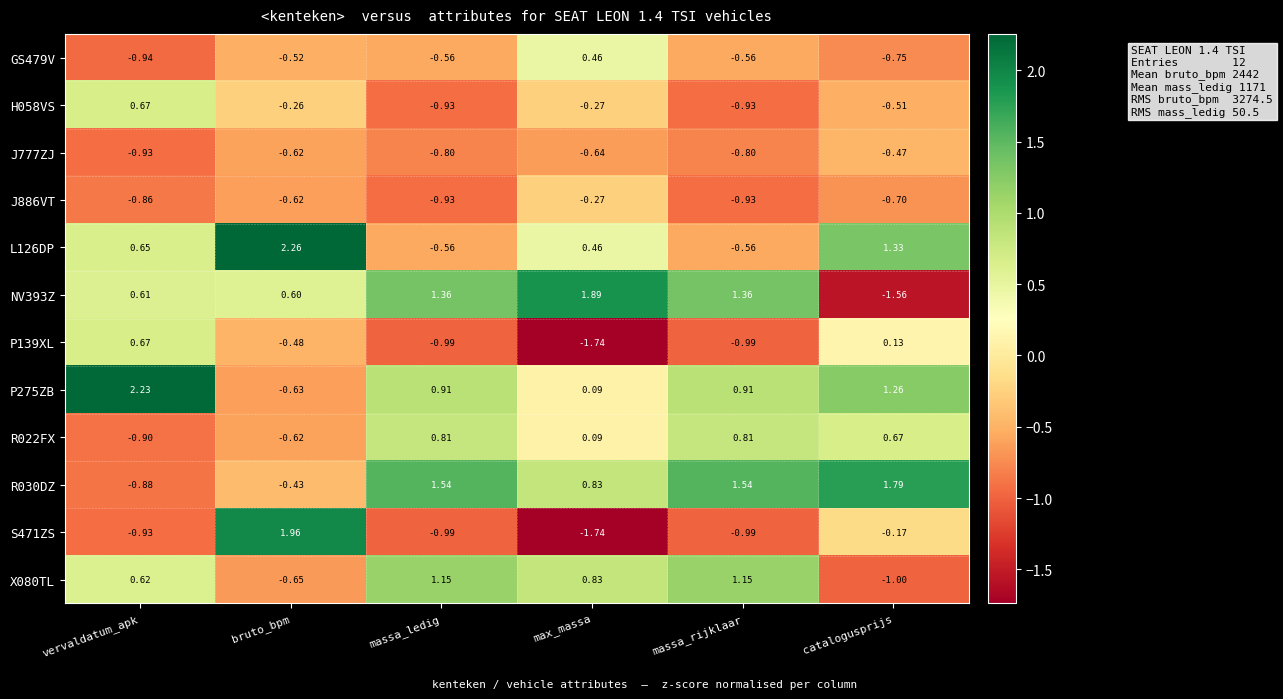

Where is S471ZS nearest to the value 0?

catalogusprijs